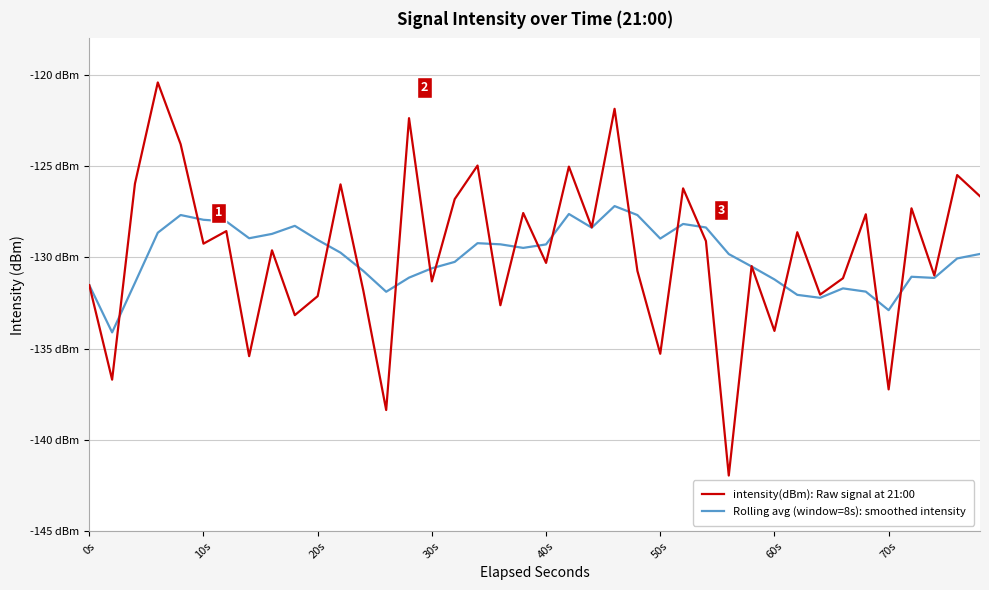

How many interior local valleys does the intensity(dBm): Raw signal at 21:00 series have?

15